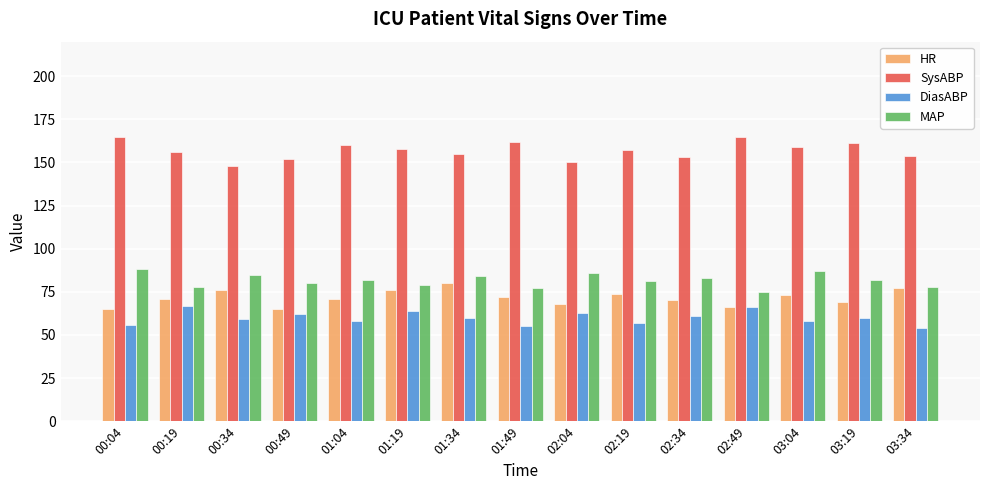

What value does the SysABP series have at 03:34, to the nearest 10?

150